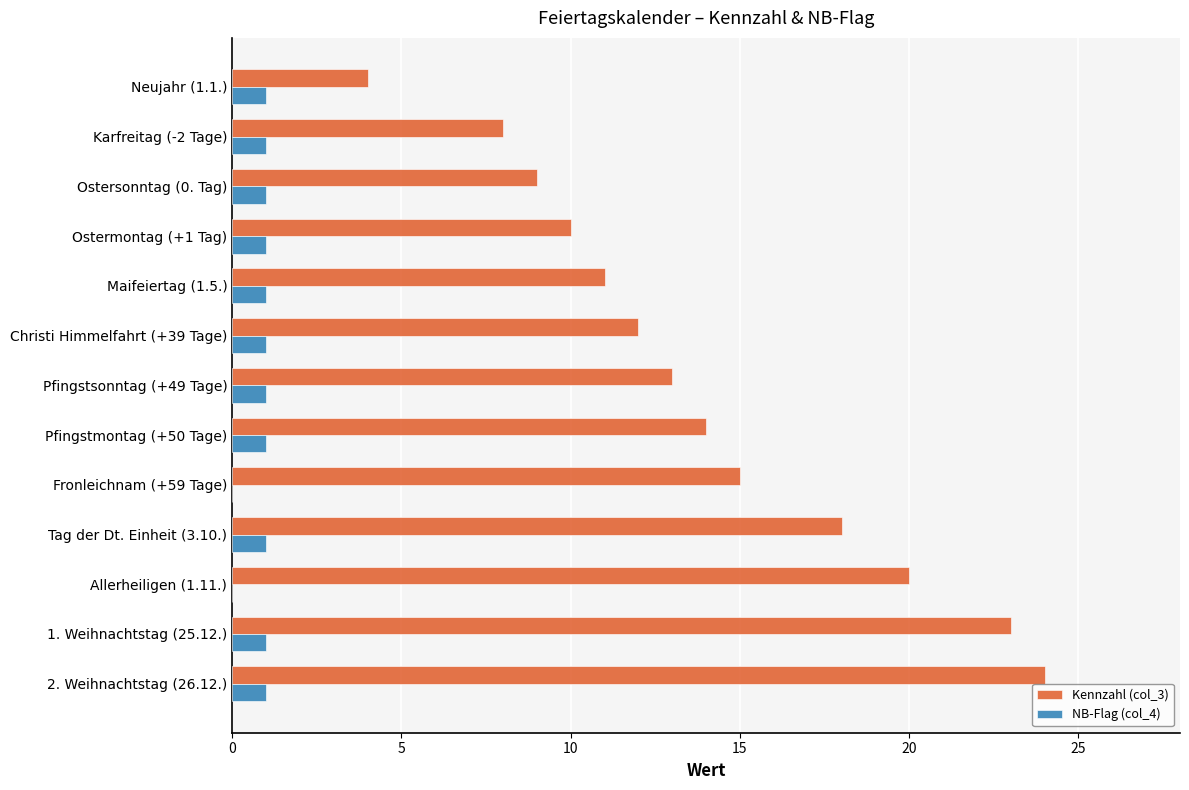

Which series has the largest total across all categories?

Kennzahl (col_3)